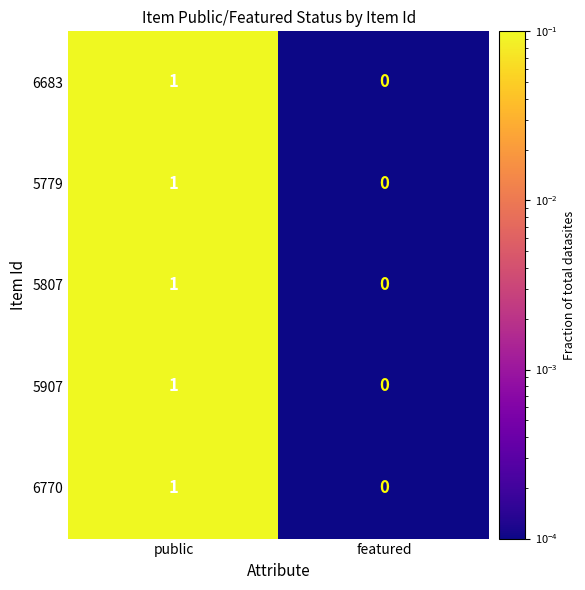

At which label is 5779 closest to 0?

featured